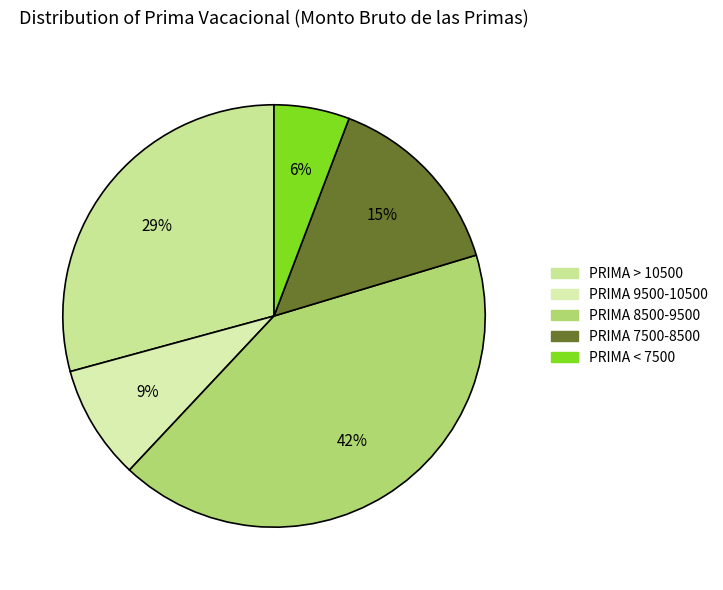

How many segments does this pie chart have?

5